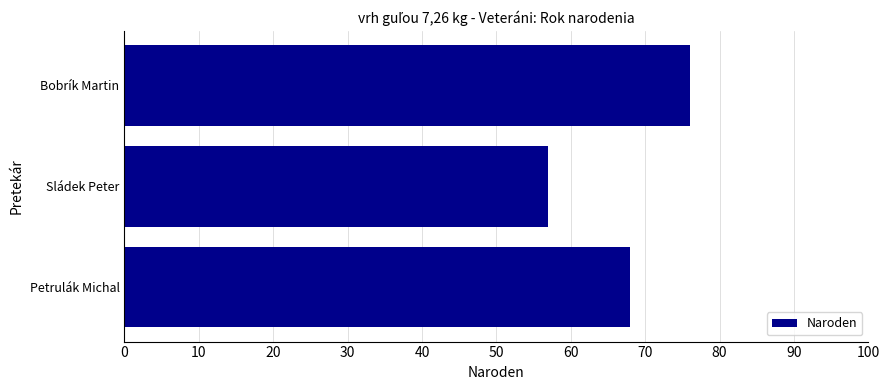

What is the average value?

67